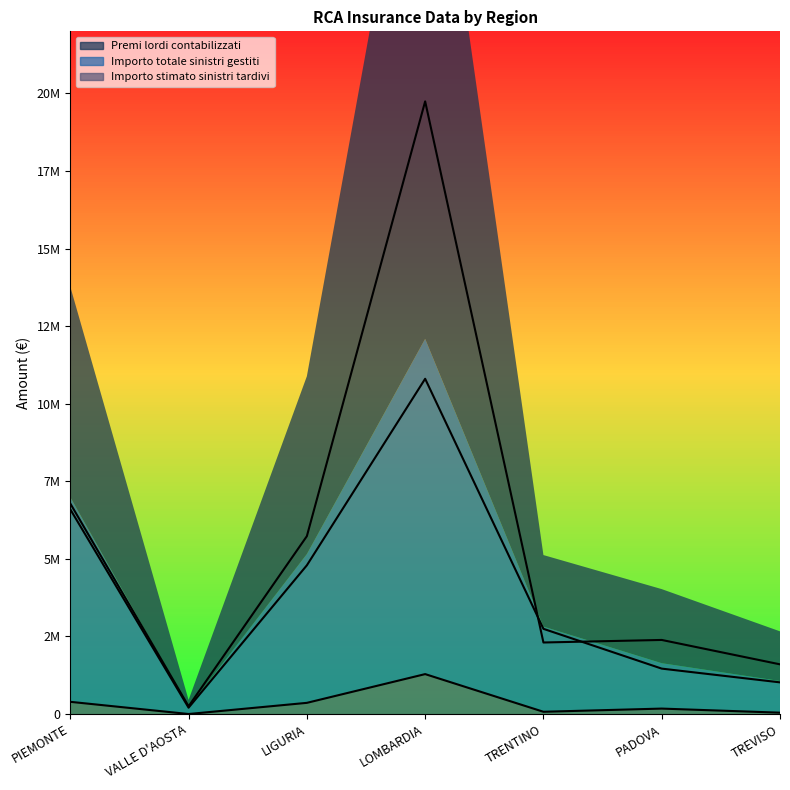

What is the greatest value displayed?

19742475